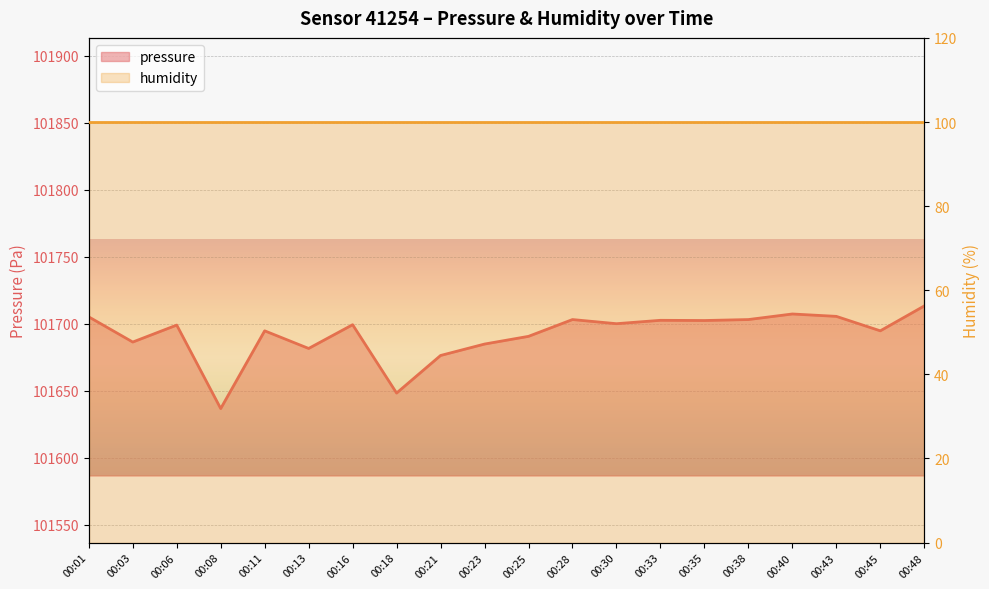

Reading right to left, what are all the values shown in this chart?

101713.2	101694.6	101705.4	101707.2	101703.0	101702.3	101702.4	101699.9	101703.0	101690.5	101684.7	101676.2	101648.2	101699.2	101681.4	101694.6	101636.6	101698.9	101686.2	101705.0